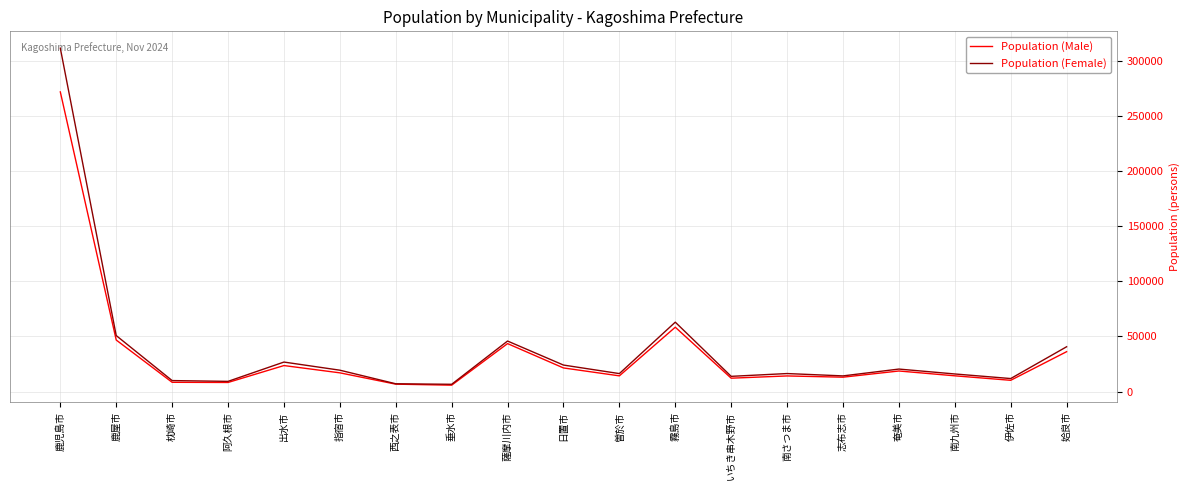

The value of Population (Male) at 南九州市 is 14316. True or false?

True